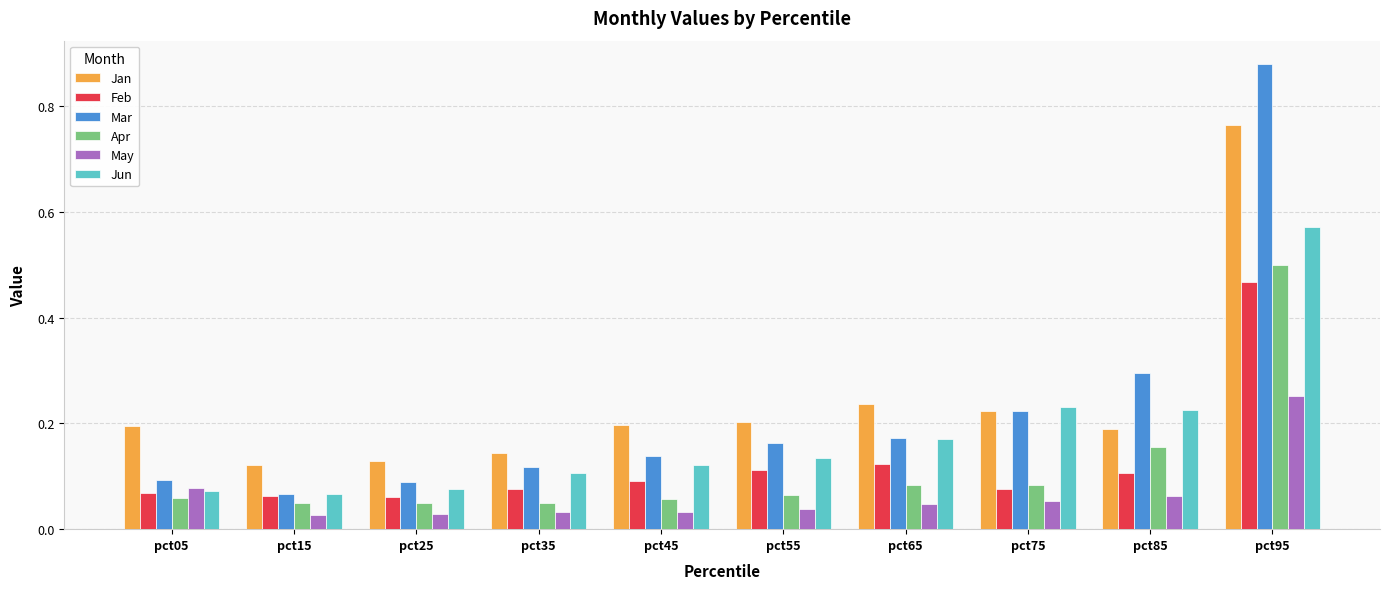

At which category is the sum across all series the highest?

pct95